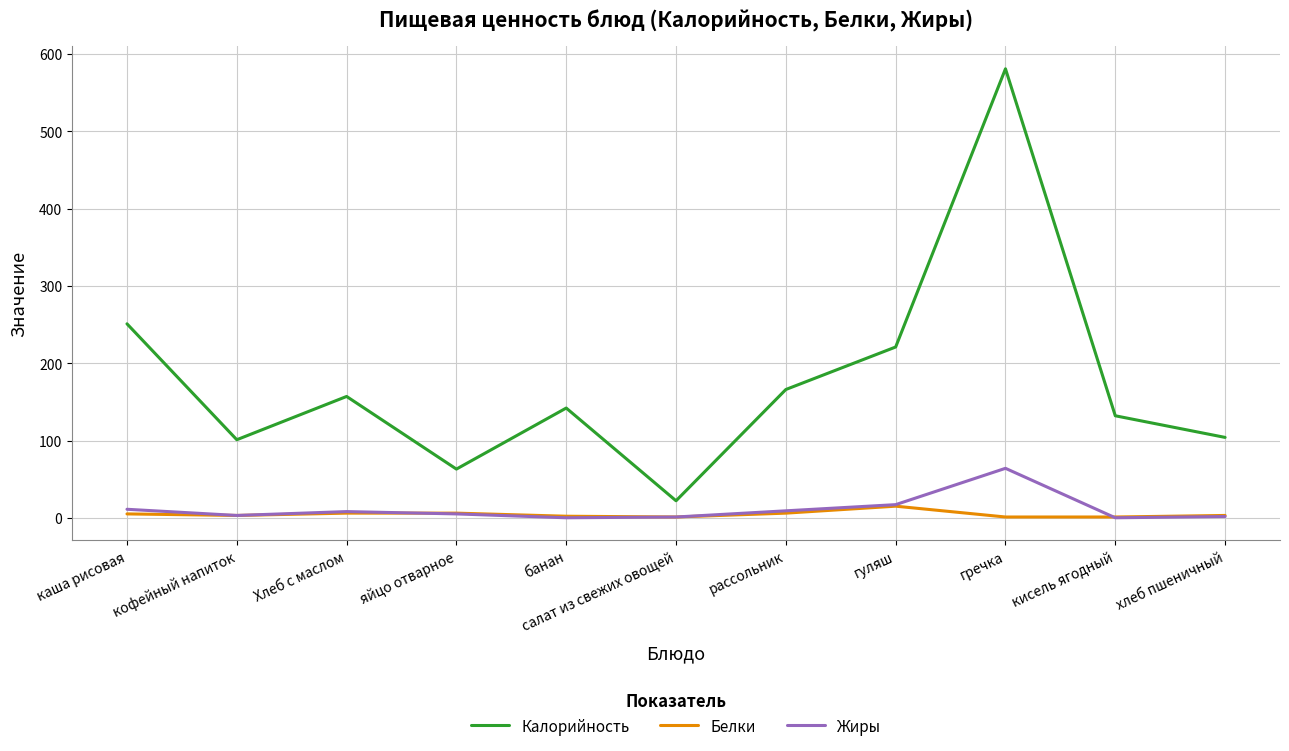

True or false: Калорийность and Жиры intersect in this chart.

False